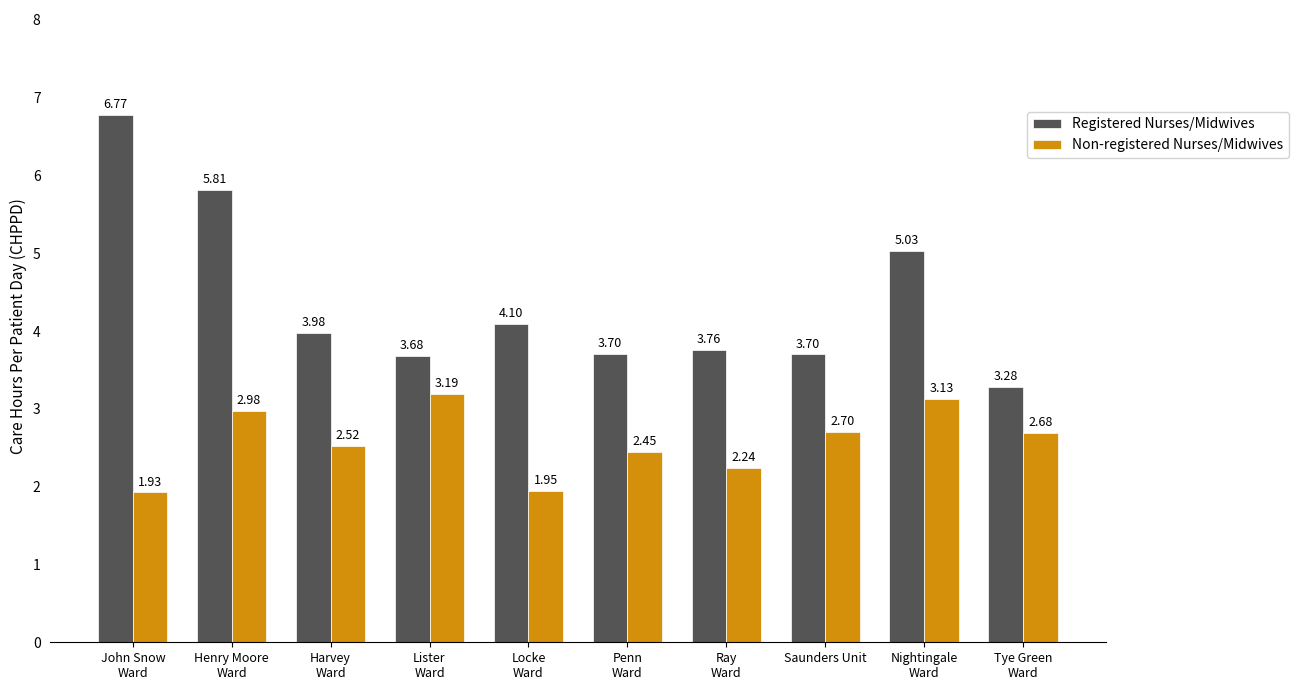

Is it true that Registered Nurses/Midwives equals 10.1 at John Snow
Ward?

False